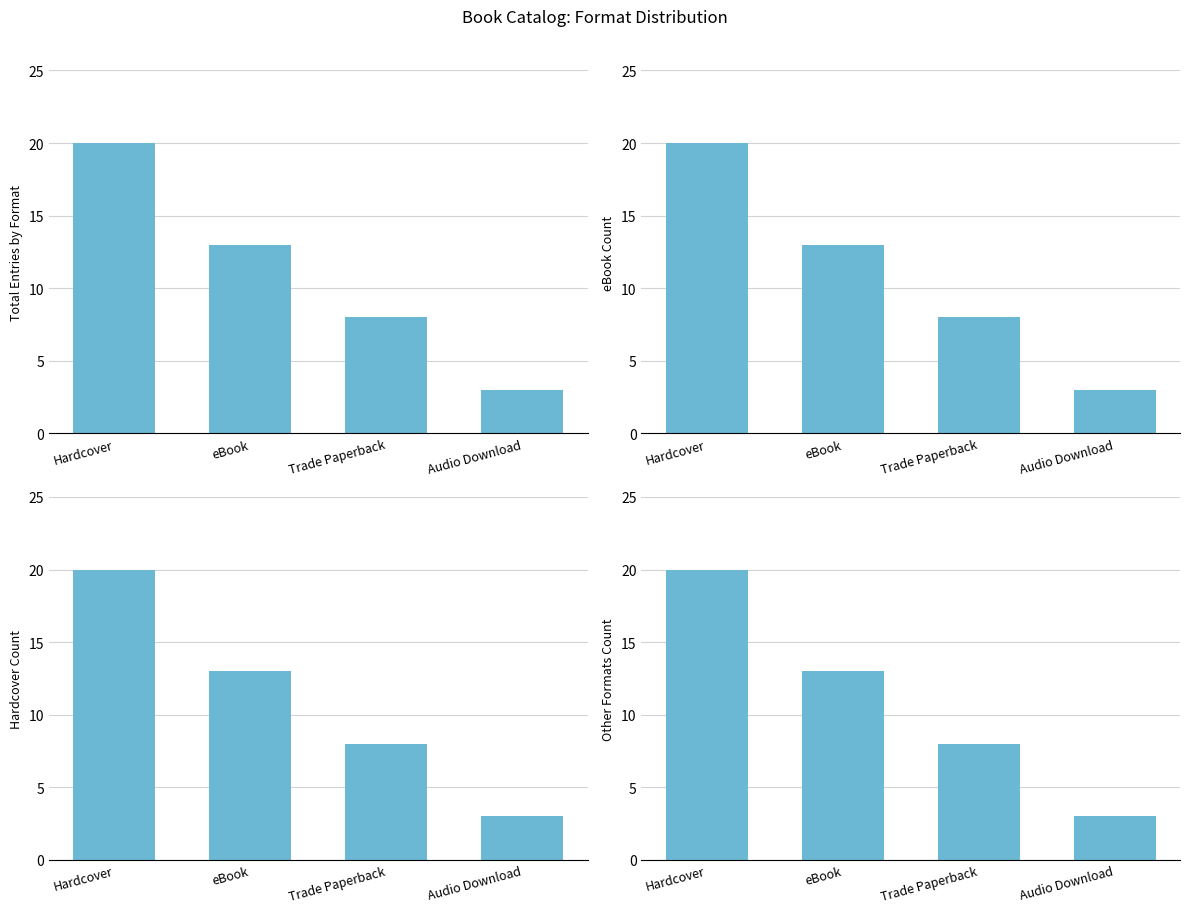

What is the label of the 4th bar from the left?

Audio Download